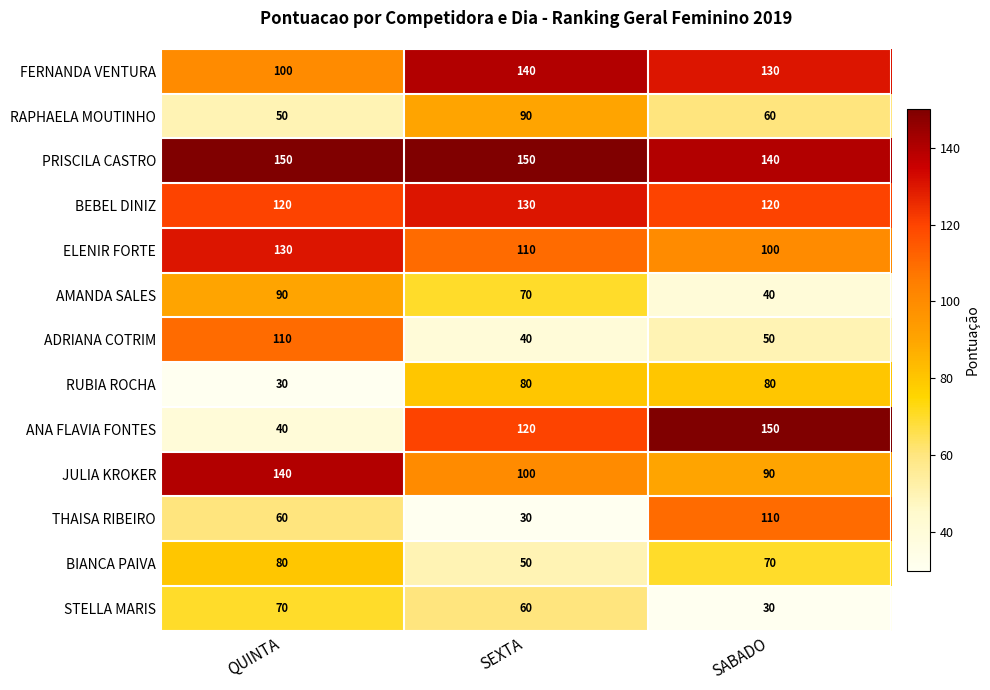

Rank the categories by RAPHAELA MOUTINHO value from lowest to highest.

QUINTA, SABADO, SEXTA